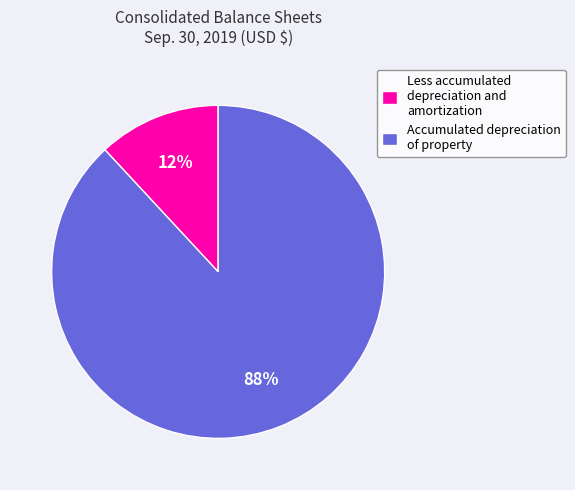

How many segments does this pie chart have?

2